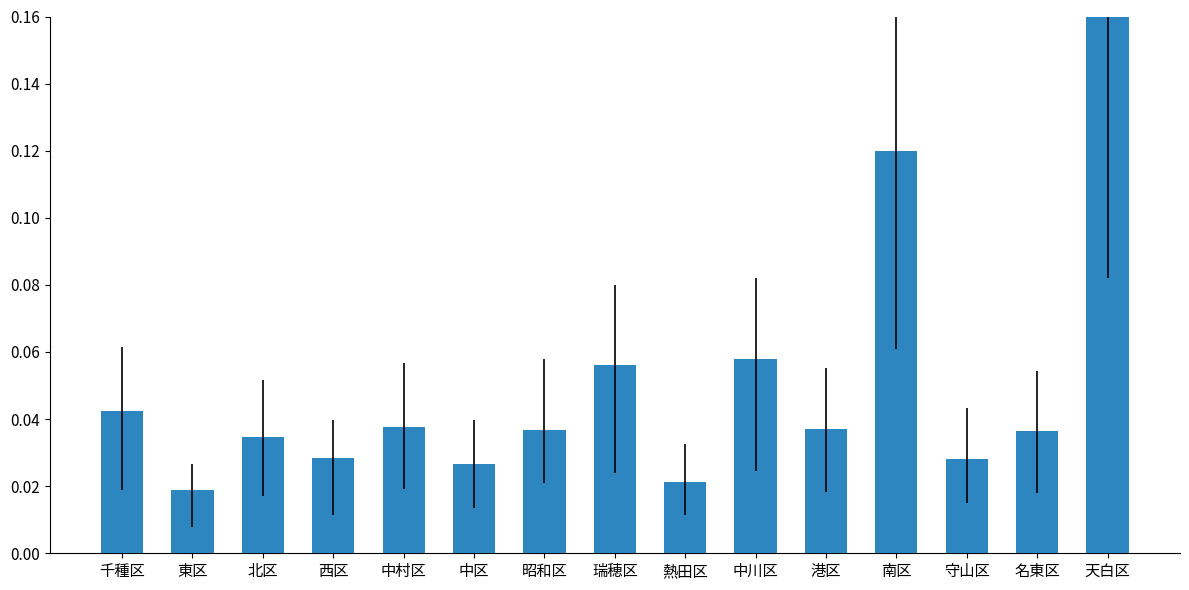

How many categories are shown in the chart?

15